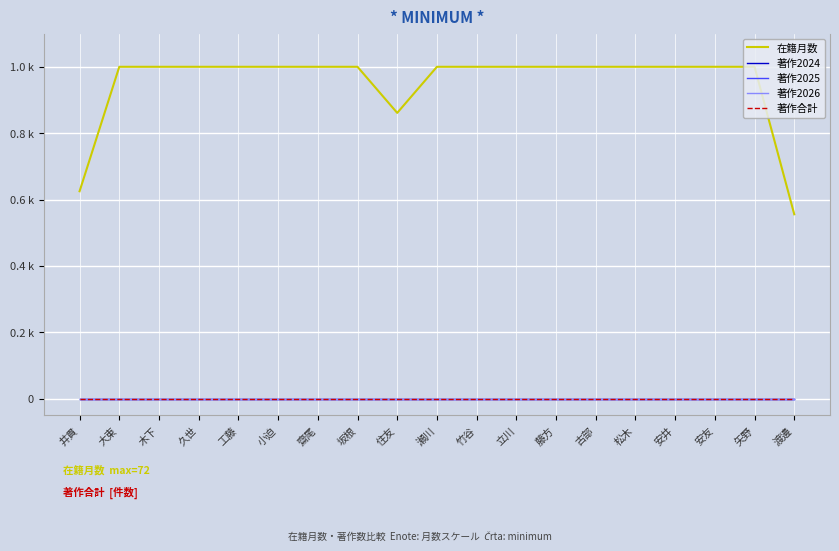

Reading left to right, what are all the values shown in this chart?

在籍月数: 井貫=0.6	大東=1.0	木下=1.0	久世=1.0	工藤=1.0	小迫=1.0	齋尾=1.0	坂根=1.0	住友=0.9	瀬川=1.0	竹谷=1.0	立川=1.0	藤方=1.0	古部=1.0	松木=1.0	安井=1.0	安友=1.0	矢野=1.0	渡邊=0.6
著作2024: 井貫=0.0	大東=0.0	木下=0.0	久世=0.0	工藤=0.0	小迫=0.0	齋尾=0.0	坂根=0.0	住友=0.0	瀬川=0.0	竹谷=0.0	立川=0.0	藤方=0.0	古部=0.0	松木=0.0	安井=0.0	安友=0.0	矢野=0.0	渡邊=0.0
著作2025: 井貫=0.0	大東=0.0	木下=0.0	久世=0.0	工藤=0.0	小迫=0.0	齋尾=0.0	坂根=0.0	住友=0.0	瀬川=0.0	竹谷=0.0	立川=0.0	藤方=0.0	古部=0.0	松木=0.0	安井=0.0	安友=0.0	矢野=0.0	渡邊=0.0
著作2026: 井貫=0.0	大東=0.0	木下=0.0	久世=0.0	工藤=0.0	小迫=0.0	齋尾=0.0	坂根=0.0	住友=0.0	瀬川=0.0	竹谷=0.0	立川=0.0	藤方=0.0	古部=0.0	松木=0.0	安井=0.0	安友=0.0	矢野=0.0	渡邊=0.0
著作合計: 井貫=0.0	大東=0.0	木下=0.0	久世=0.0	工藤=0.0	小迫=0.0	齋尾=0.0	坂根=0.0	住友=0.0	瀬川=0.0	竹谷=0.0	立川=0.0	藤方=0.0	古部=0.0	松木=0.0	安井=0.0	安友=0.0	矢野=0.0	渡邊=0.0